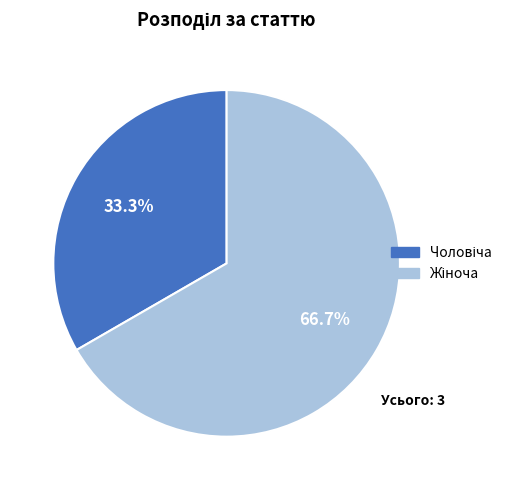

Is there a majority slice in this chart?

Yes